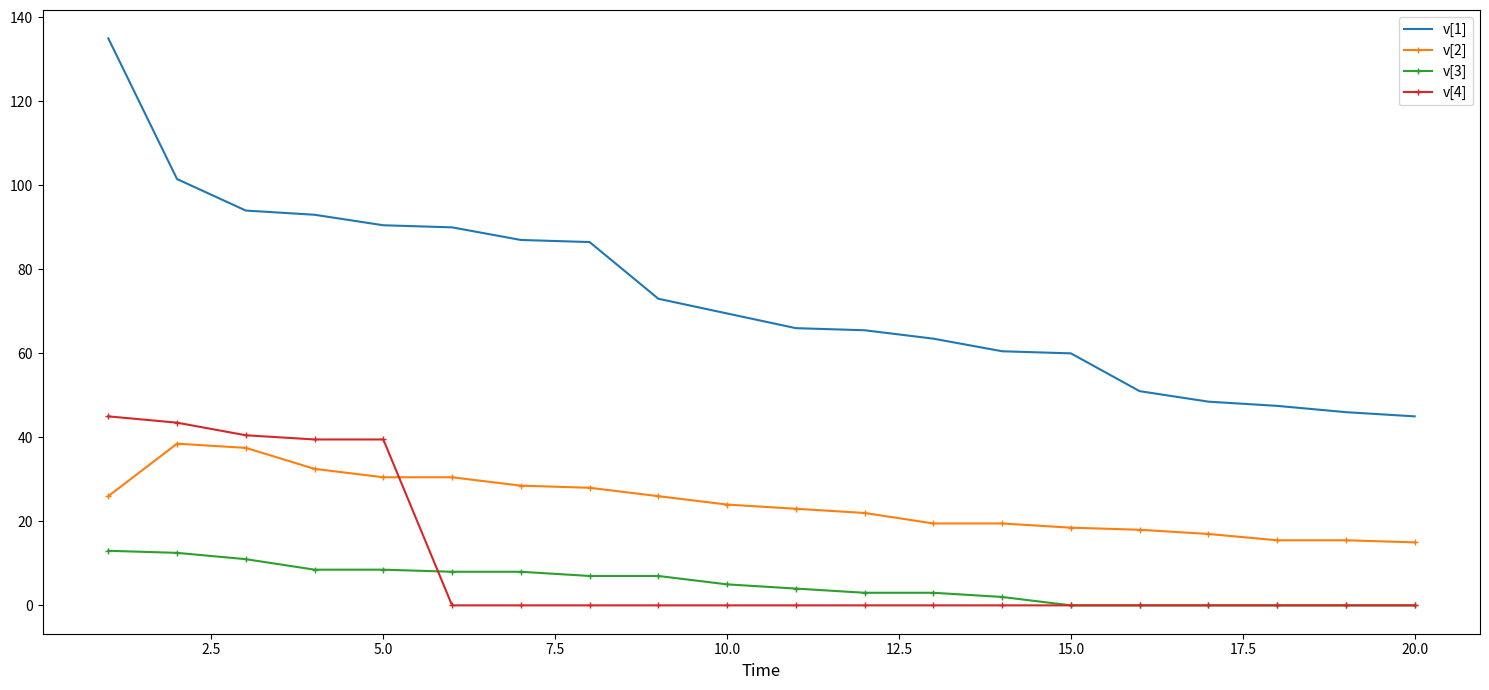

What is the greatest value displayed?

135.0